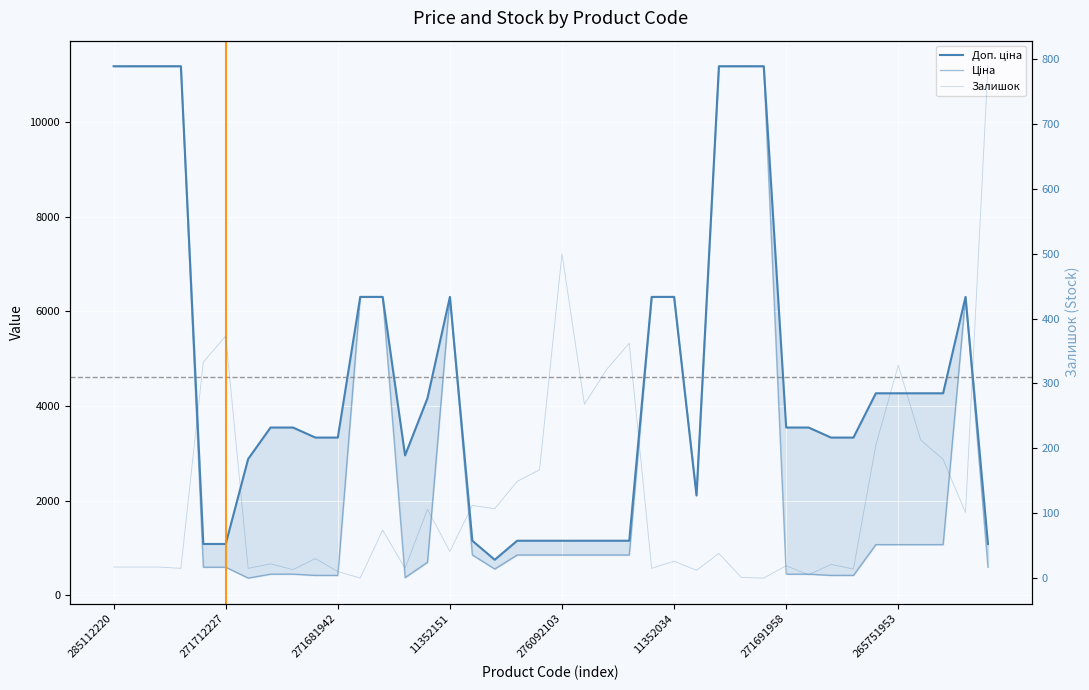

List the labels in order of Ціна value, smallest first.

271691958, 13, 9, 10, 32, 33, 265751953, 8, 30, 31, 17, 276092103, 11352034, 39, 14, 16, 18, 19, 20, 21, 22, 23, 34, 35, 36, 37, 26, 11, 12, 15, 24, 25, 38, 285112220, 271712227, 271681942, 11352151, 27, 28, 29